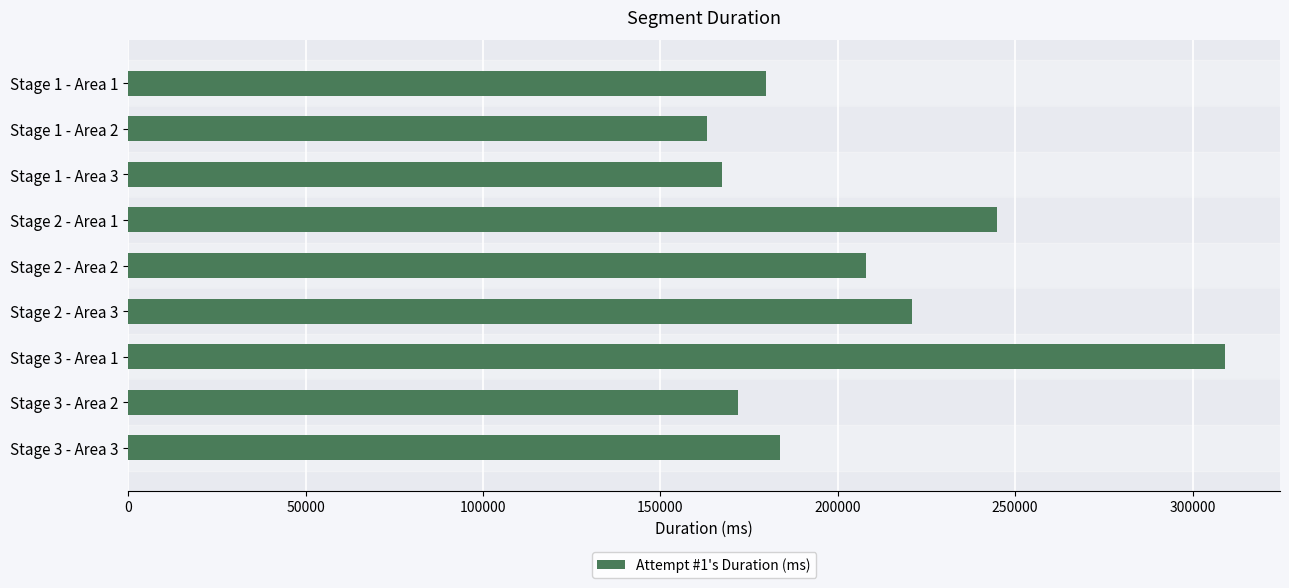

The value at Stage 1 - Area 3 is 167438. True or false?

True